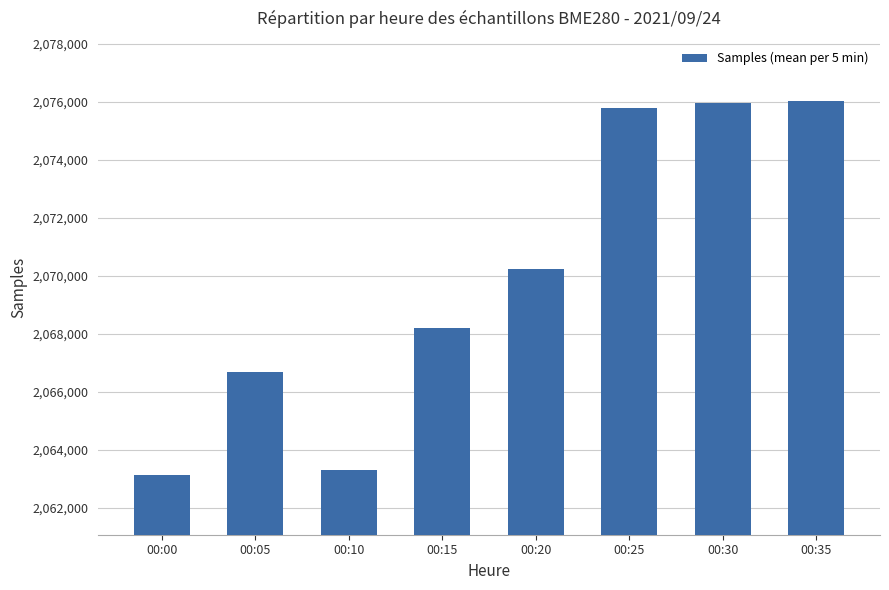

Where is the data nearest to the value 2069584?

00:20